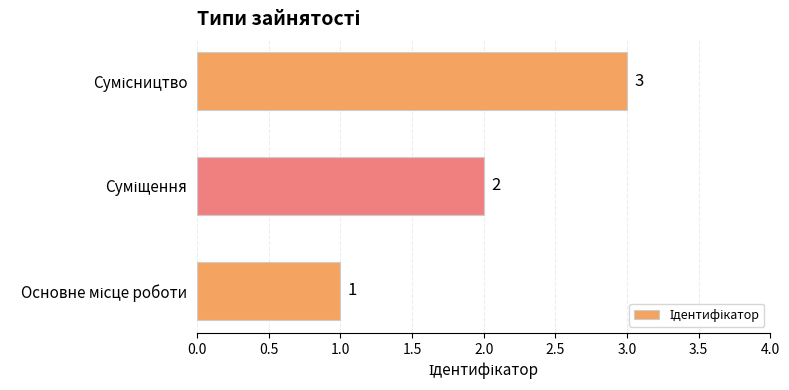

What is the minimum value shown in the chart?

1